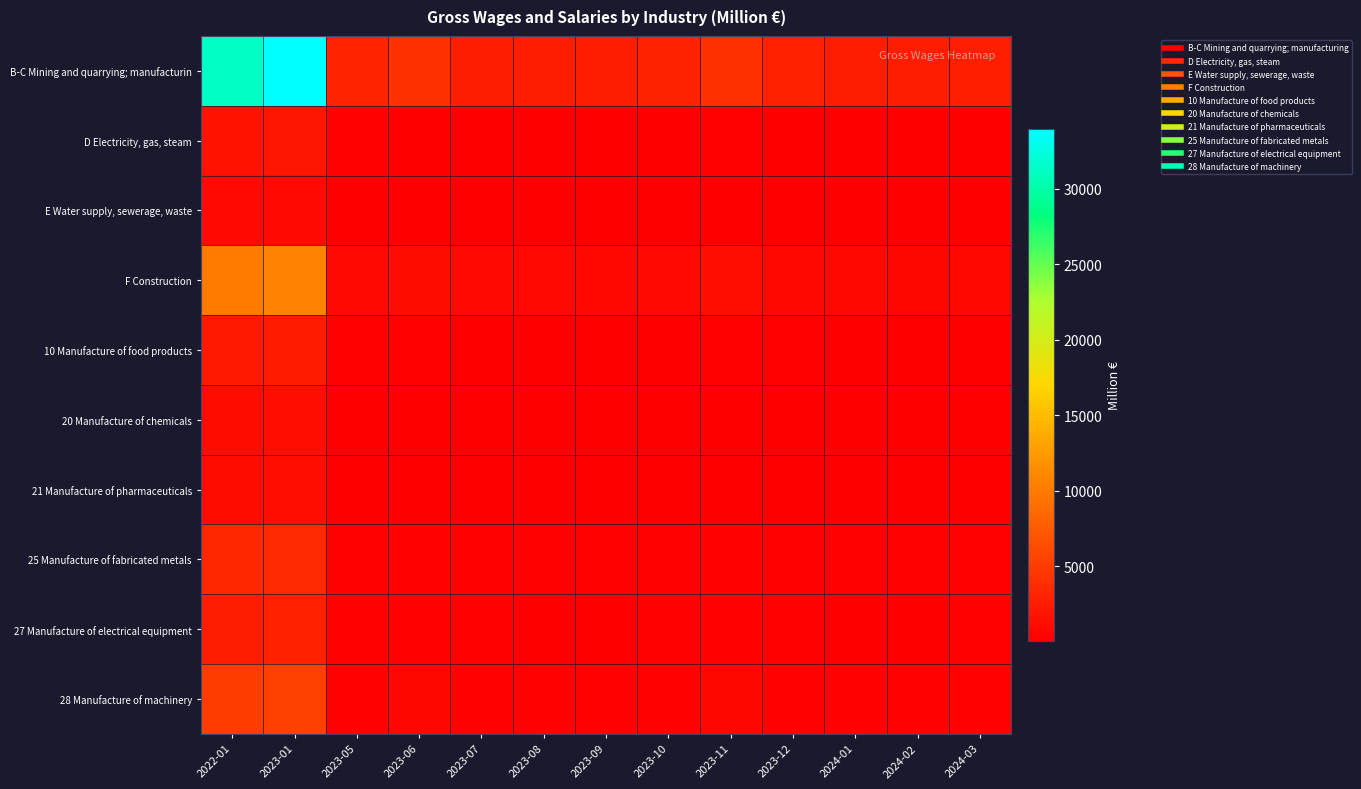

Which has a higher value, 2023-11 or 2023-10?

2023-11